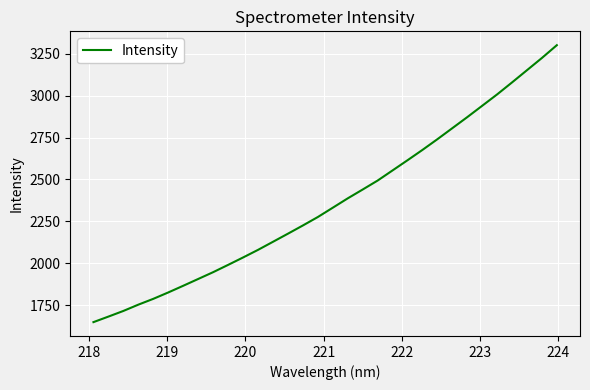

What is the difference between the maximum and minimum values?

1649.4